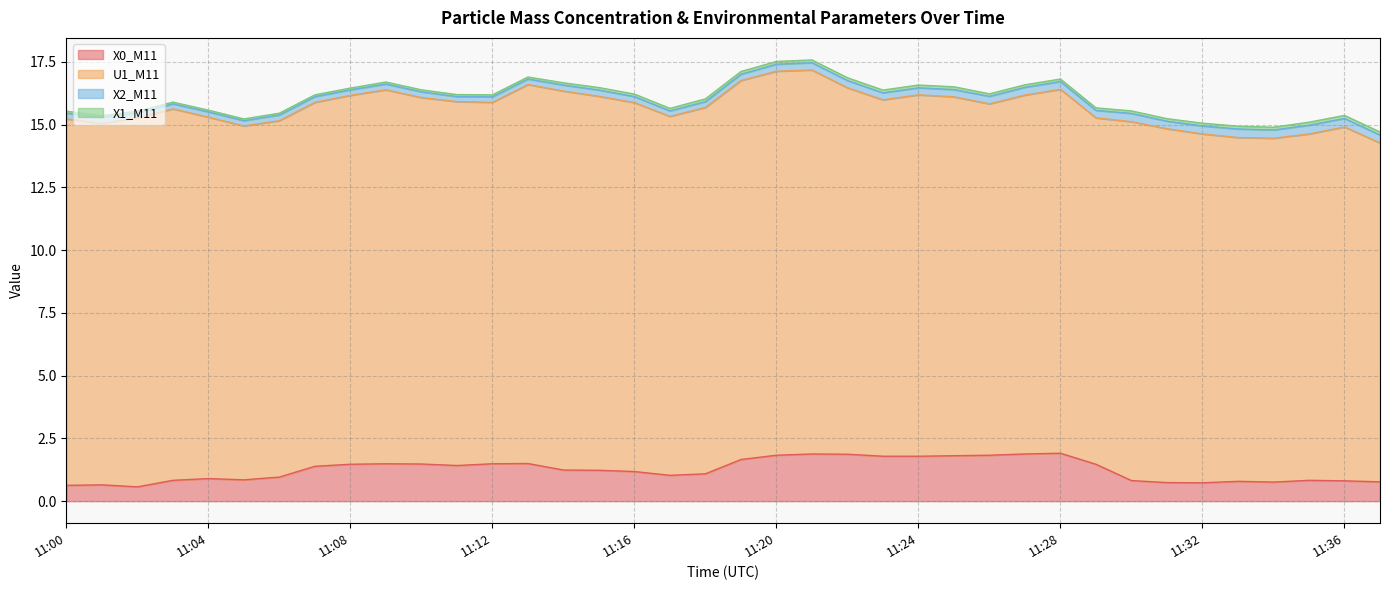

How many lines are shown in the chart?

4